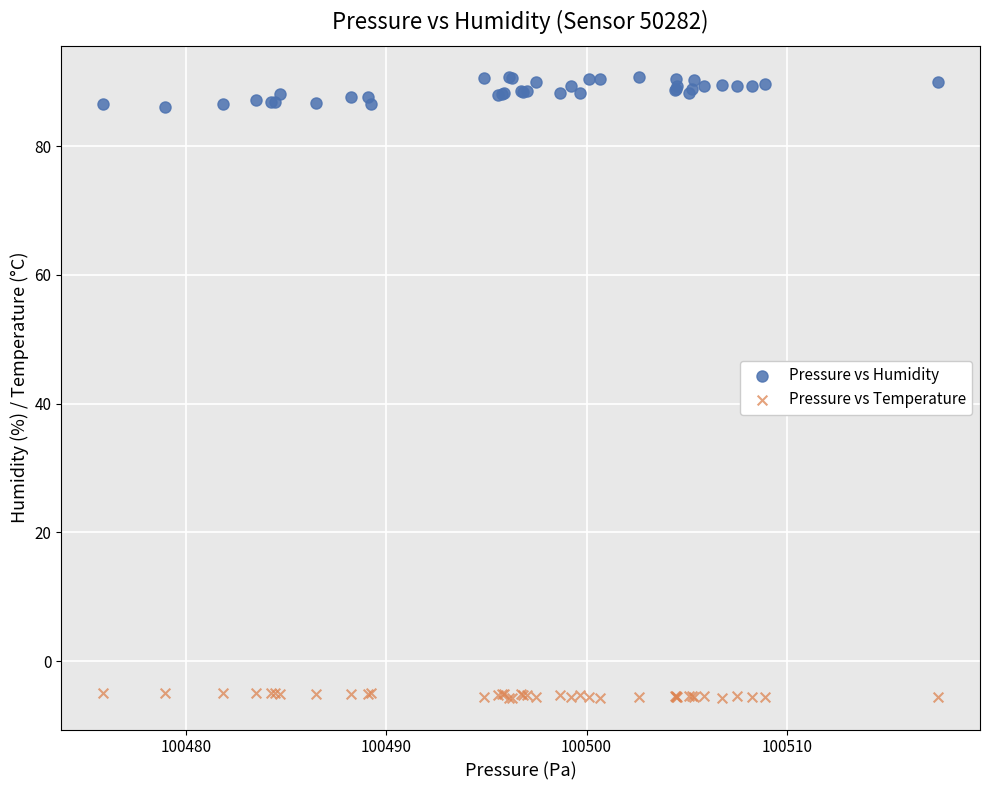

Which series reaches the minimum Y coordinate?

Pressure vs Temperature